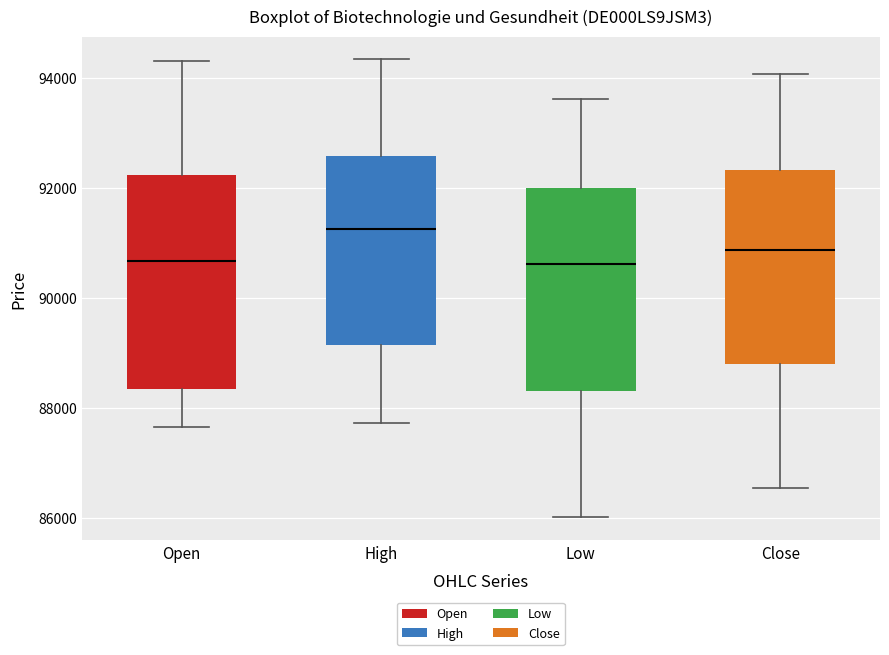

Reading left to right, transcribe this box plot: for each box, give where its median line is, the range the box spans, and where its two whiskers end, as read against the y-axis. The values are not printed on the chart, so give them approximately, as read against the axis.

Open: median 90600, box 88400 to 92200, whiskers 87600 to 94400
High: median 91200, box 89200 to 92600, whiskers 87800 to 94400
Low: median 90600, box 88400 to 92000, whiskers 86000 to 93600
Close: median 90800, box 88800 to 92400, whiskers 86600 to 94000